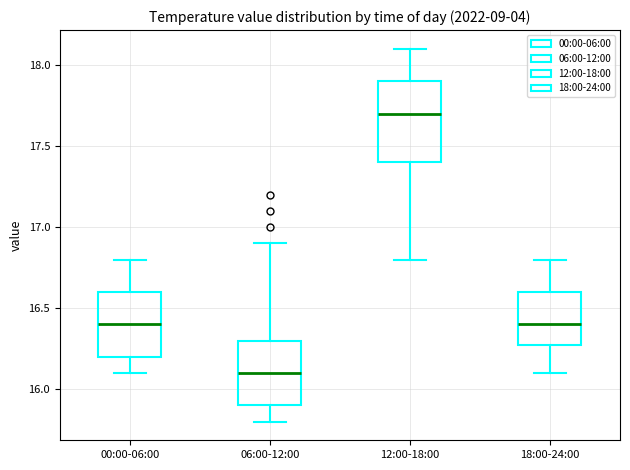

Reading left to right, read every box against the y-axis: the position of its median line, the range the box covers, and the ends of its whiskers. The values are not printed on the chart, so give them approximately, as read against the axis.

00:00-06:00: median 16.4, box 16.2 to 16.6, whiskers 16.1 to 16.8
06:00-12:00: median 16.1, box 15.9 to 16.3, whiskers 15.8 to 16.9
12:00-18:00: median 17.7, box 17.4 to 17.9, whiskers 16.8 to 18.1
18:00-24:00: median 16.4, box 16.3 to 16.6, whiskers 16.1 to 16.8